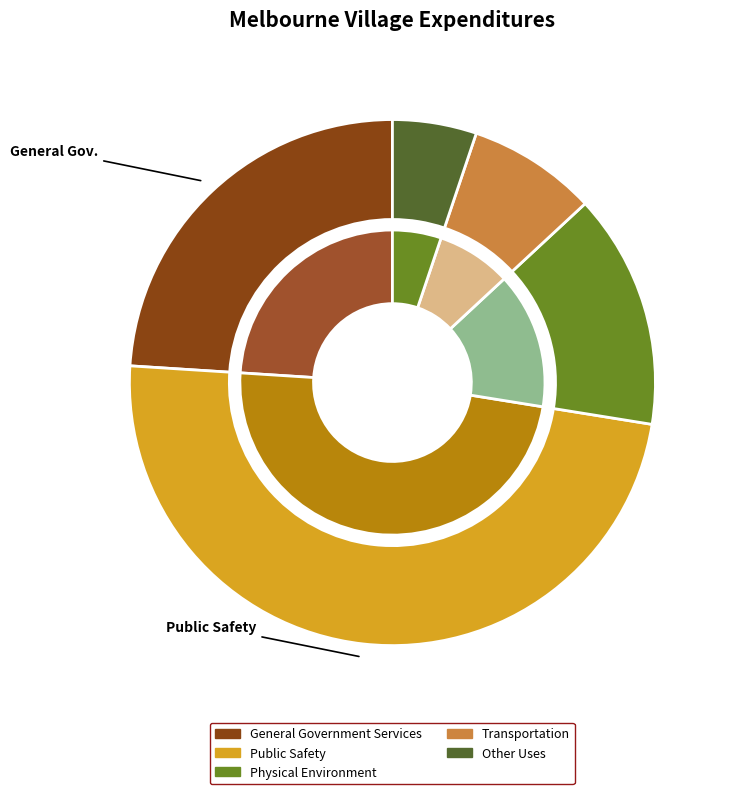

Count the number of slices in the pie.

5